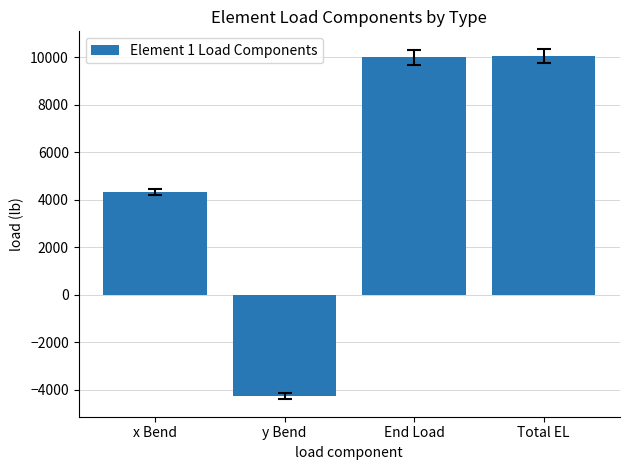

What is the value of the 1st bar from the left?

4326.9